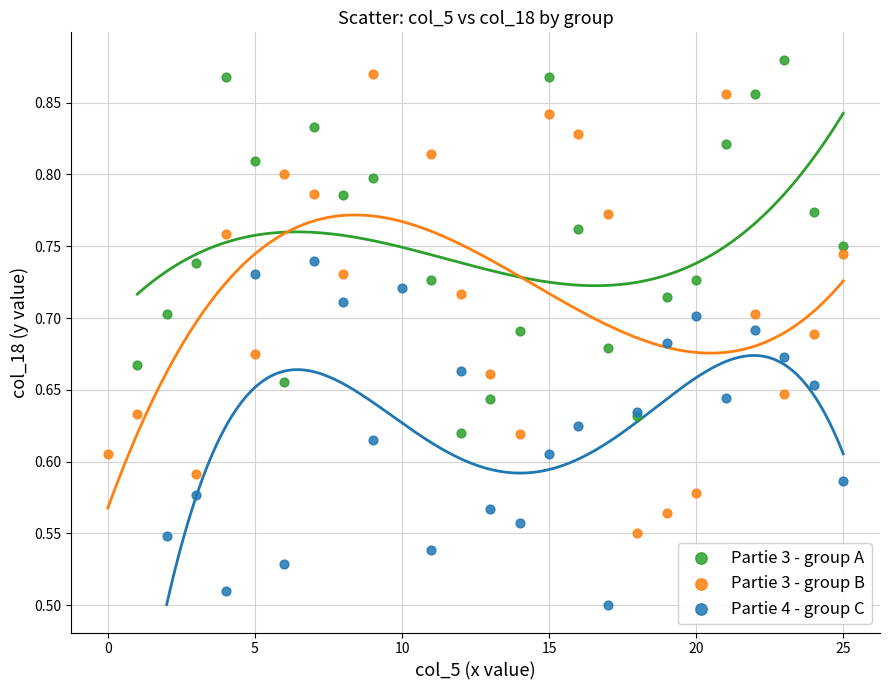

Which series contains the lowest Y value?

Partie 4 - group C